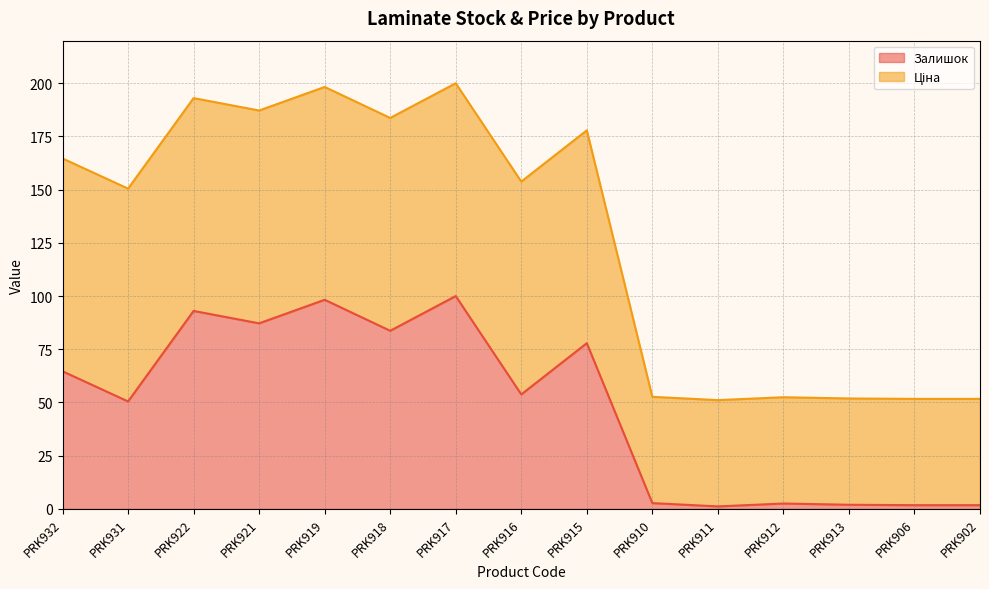

True or false: there are more than 1 points higher than both neighbors.

True